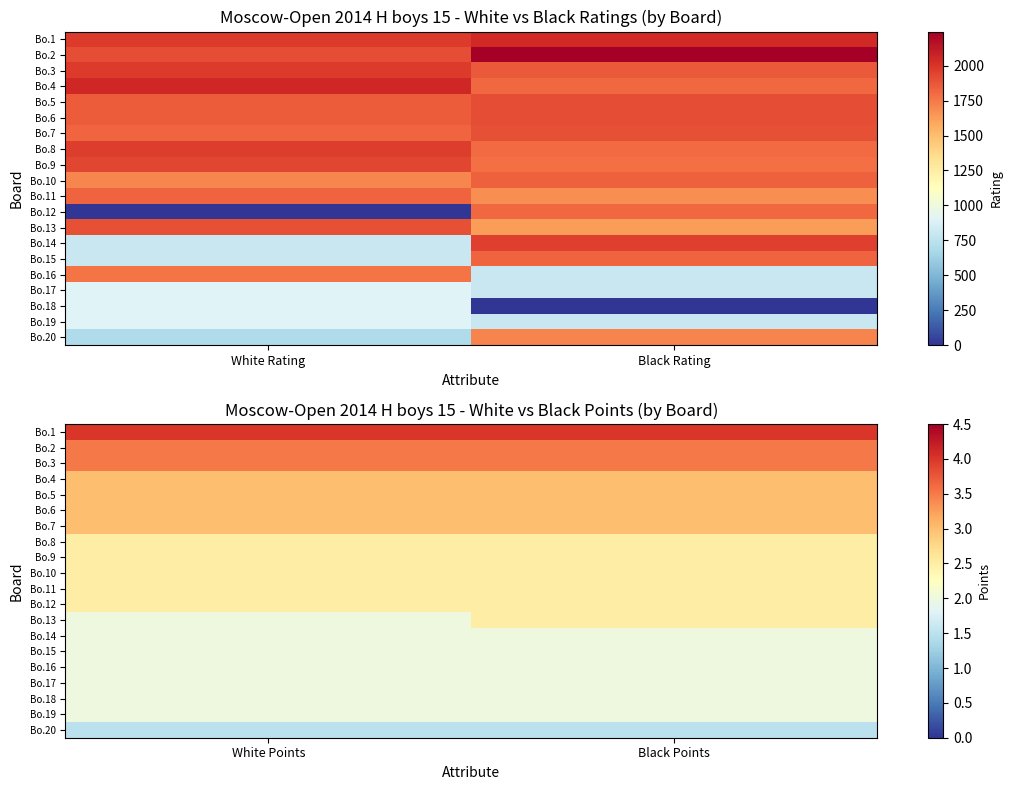

At which label is Bo.10 closest to 2?

White Points